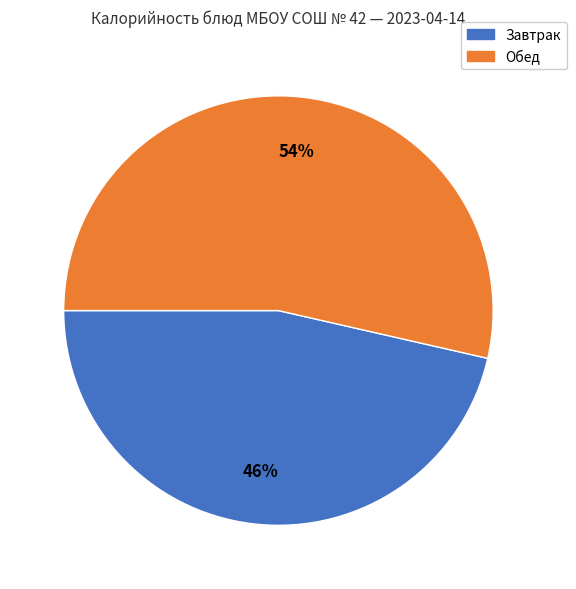

How many slices are in this pie chart?

2